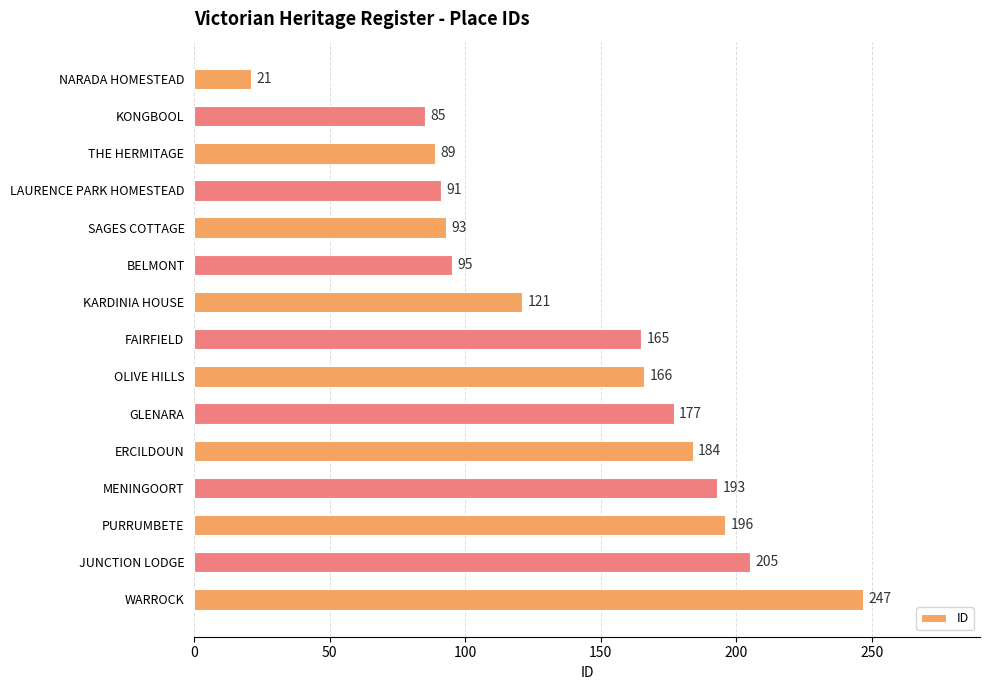

What is the label of the 2nd bar from the bottom?

JUNCTION LODGE